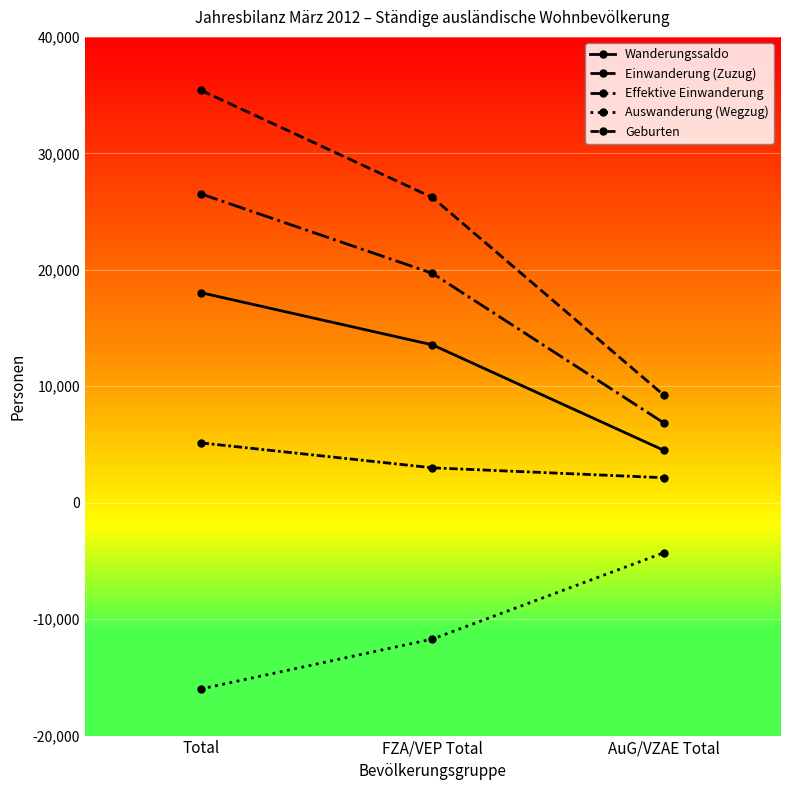

Reading left to right, transcribe all the data shown in this chart.

Wanderungssaldo: Total=18040	FZA/VEP Total=13555	AuG/VZAE Total=4485
Einwanderung (Zuzug): Total=35424	FZA/VEP Total=26212	AuG/VZAE Total=9212
Effektive Einwanderung: Total=26527	FZA/VEP Total=19695	AuG/VZAE Total=6832
Auswanderung (Wegzug): Total=-16001	FZA/VEP Total=-11713	AuG/VZAE Total=-4288
Geburten: Total=5139	FZA/VEP Total=2995	AuG/VZAE Total=2144